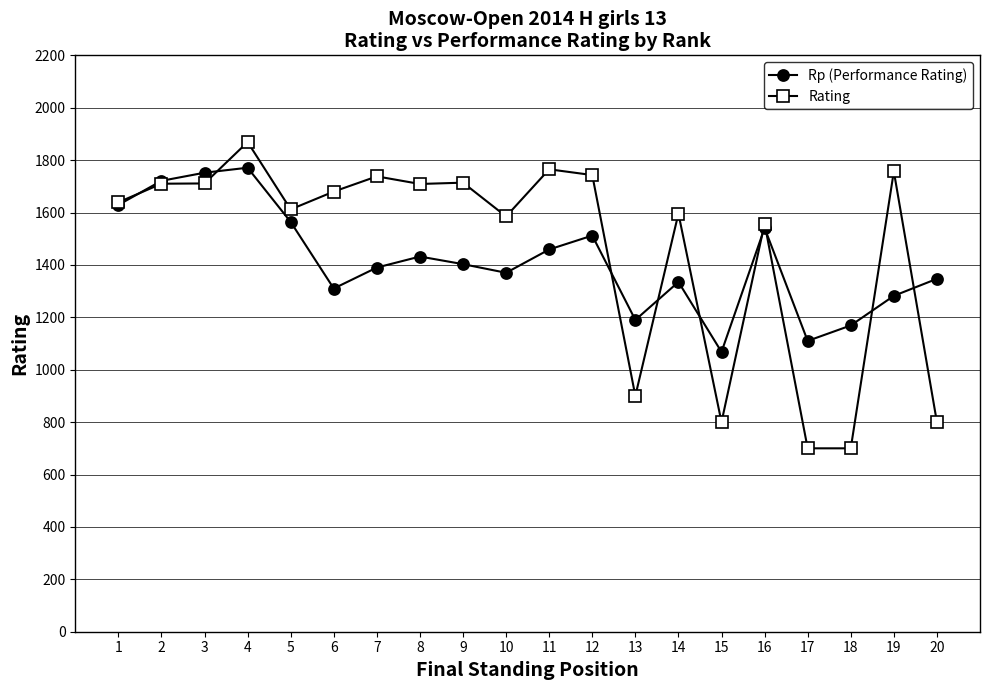

What is the value of the Rating point at the 6th from the left?

1680